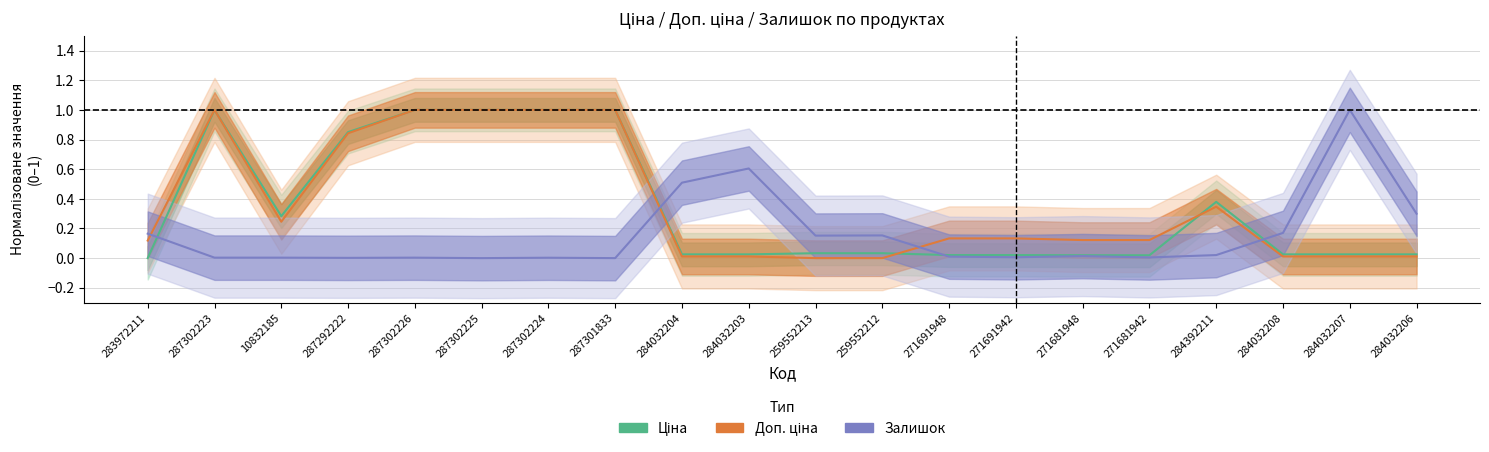

The Доп. ціна series shows 0.1 at 271681948. True or false?

True